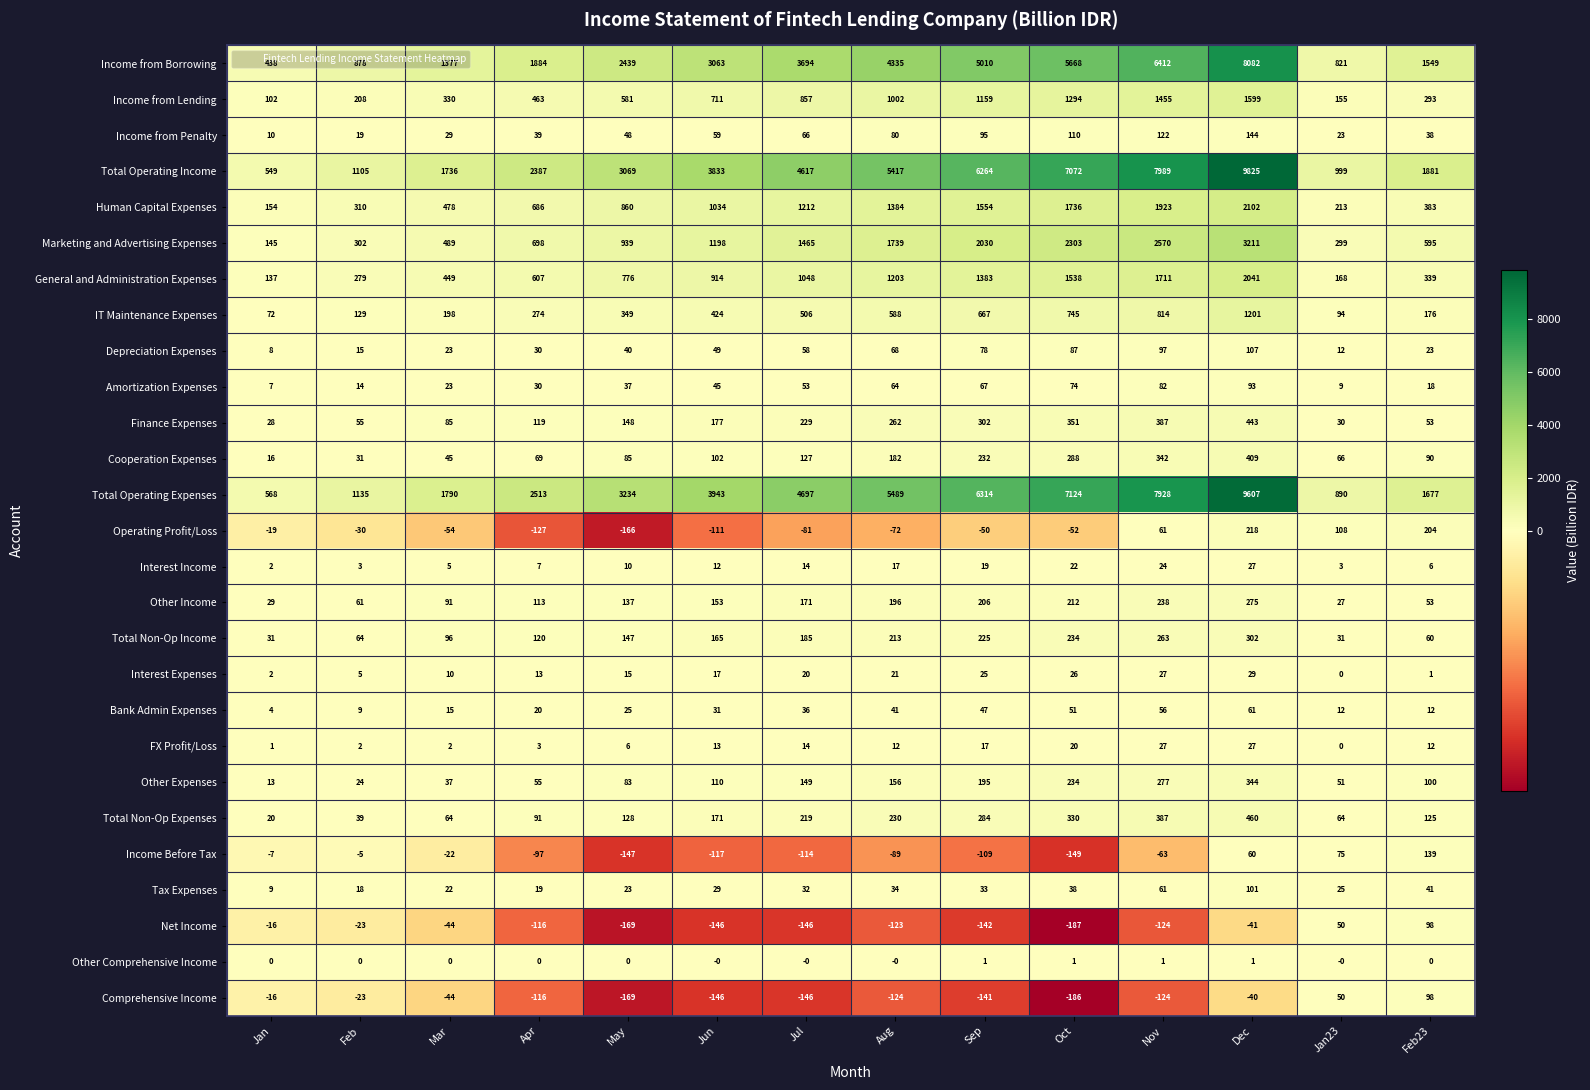

List the labels in order of Total Operating Income value, smallest first.

Jan, Jan23, Feb, Mar, Feb23, Apr, May, Jun, Jul, Aug, Sep, Oct, Nov, Dec